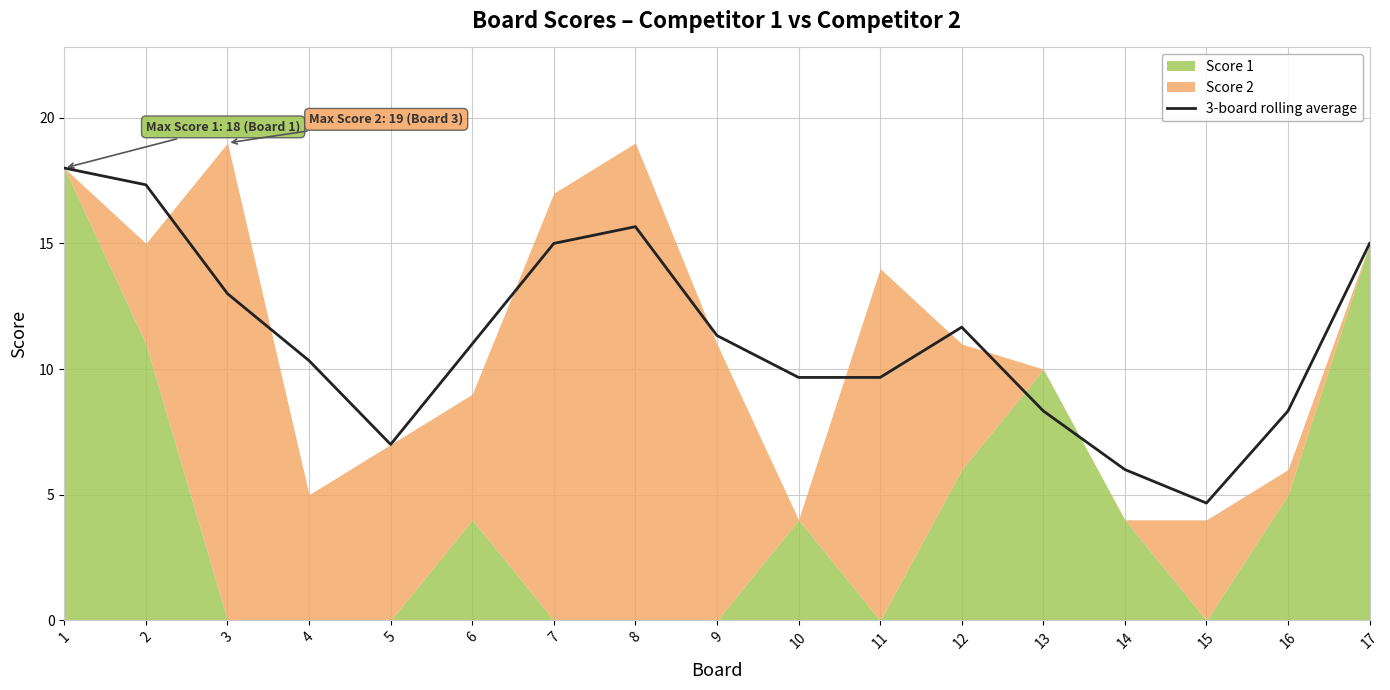

Which has a higher value, 15 or 13?

13